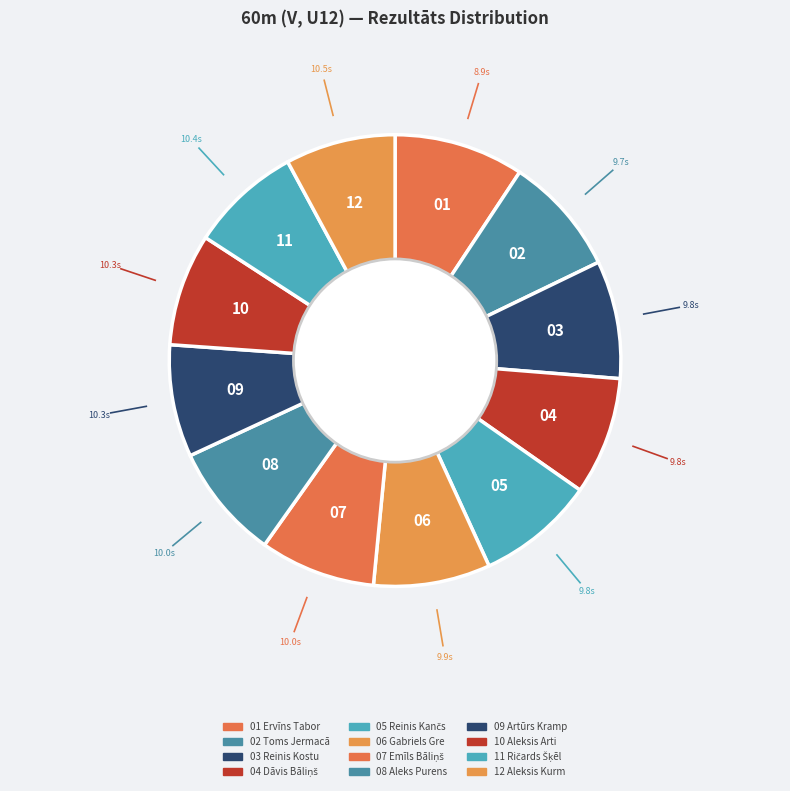

Count the number of slices in the pie.

12